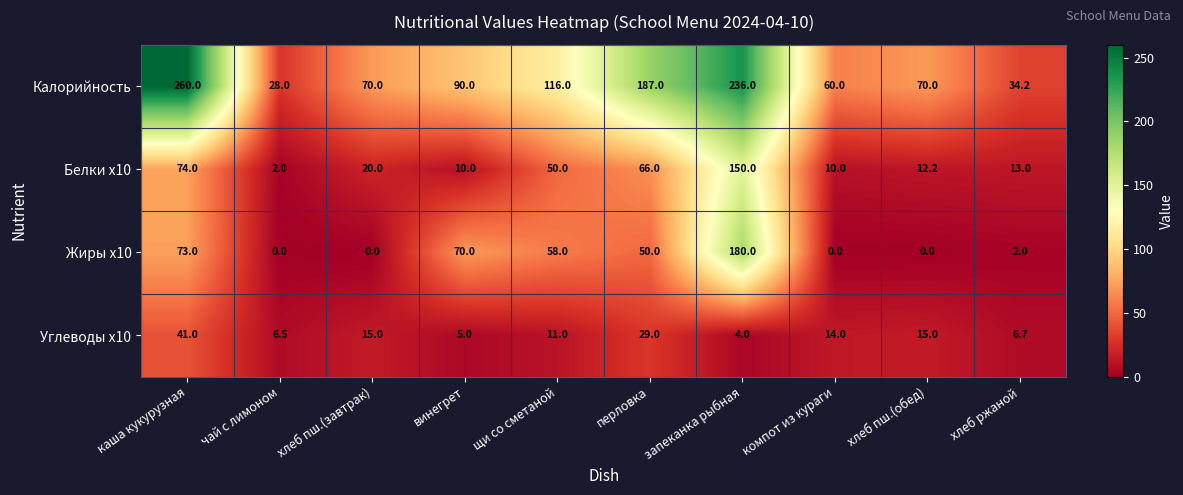

What is the spread (max minus min) of values at чай с лимоном?

28.0